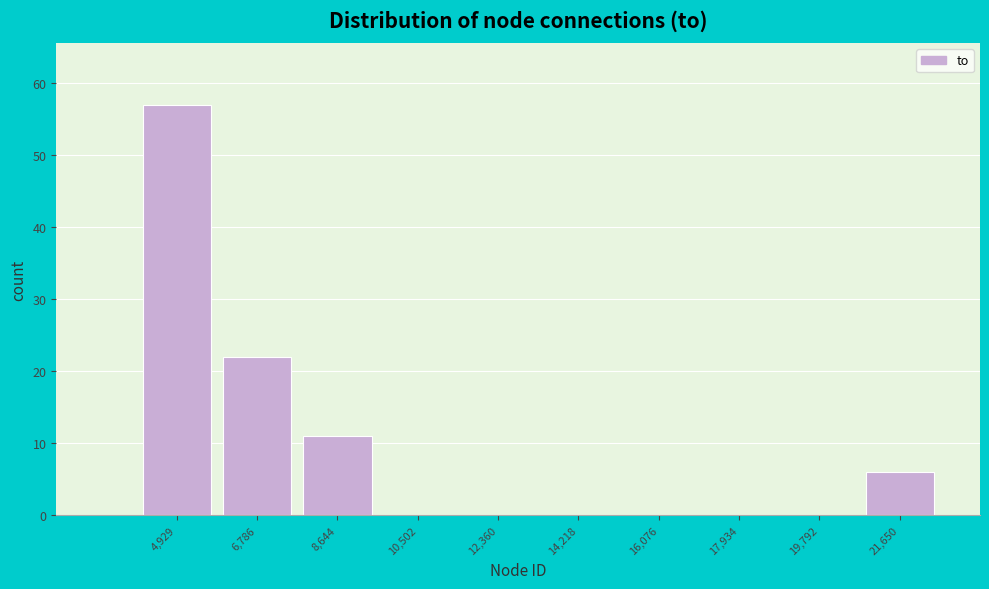

Reading left to right, list all the values displayed in this chart.

4,929=57	6,786=22	8,644=11	10,502=0	12,360=0	14,218=0	16,076=0	17,934=0	19,792=0	21,650=6